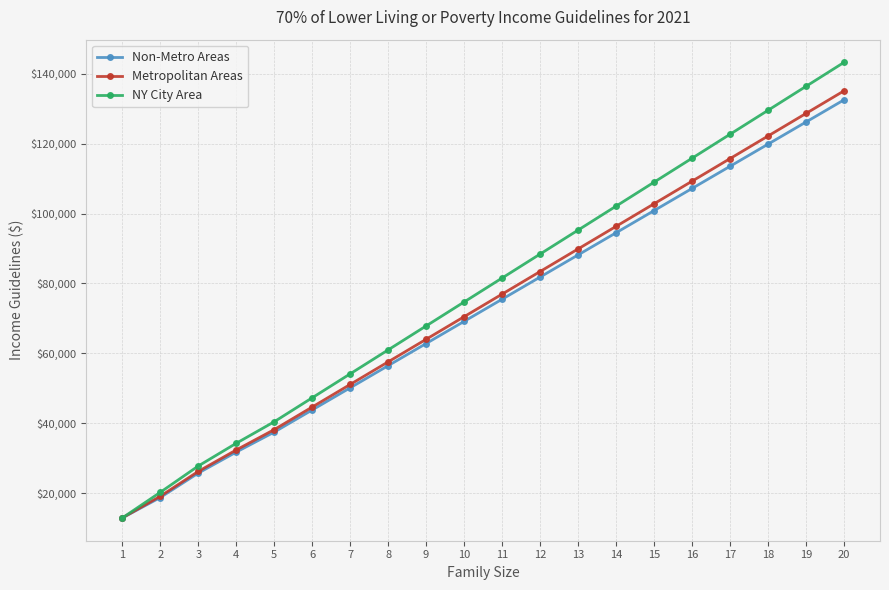

What is the sum of all NY City Area values?

1564280.4